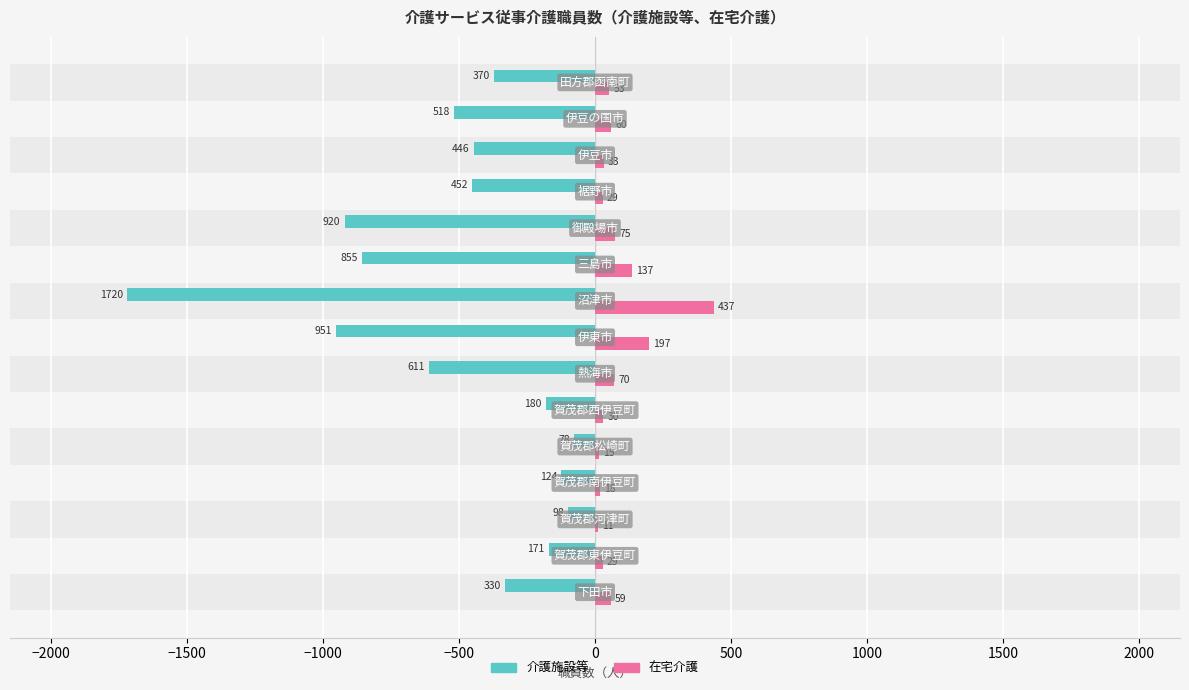

True or false: 介護施設等 has a value of -1291.1 at 2000.

False